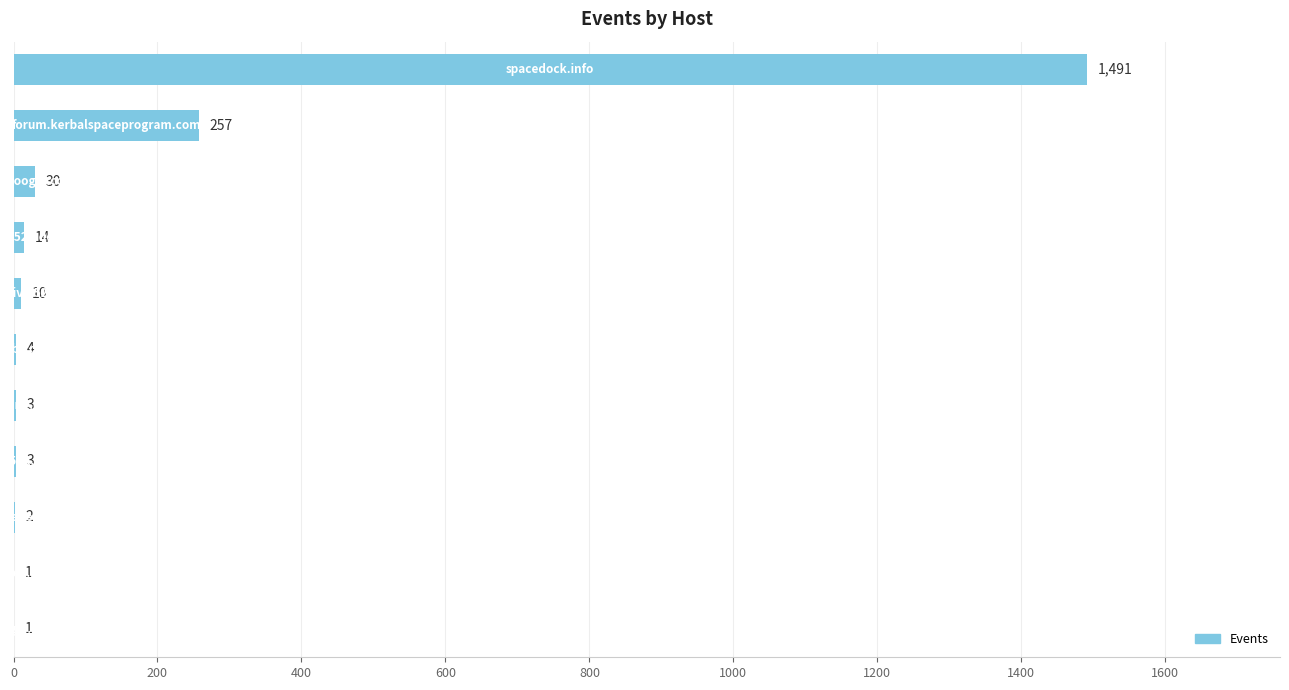

What is the sum of all values?

1816